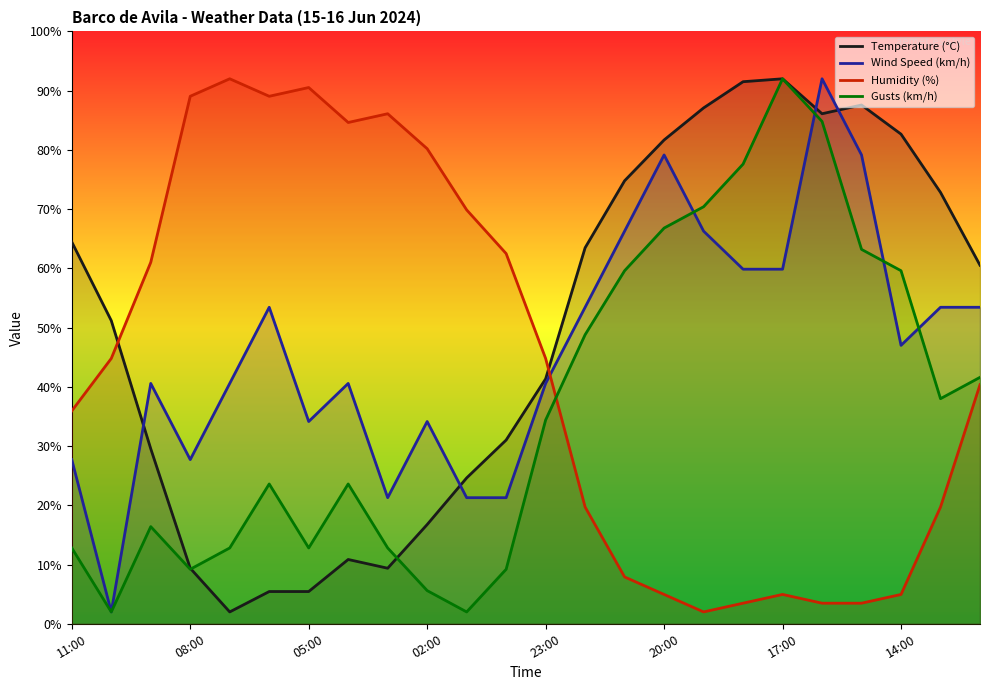

Does the chart have visible grid lines?

No